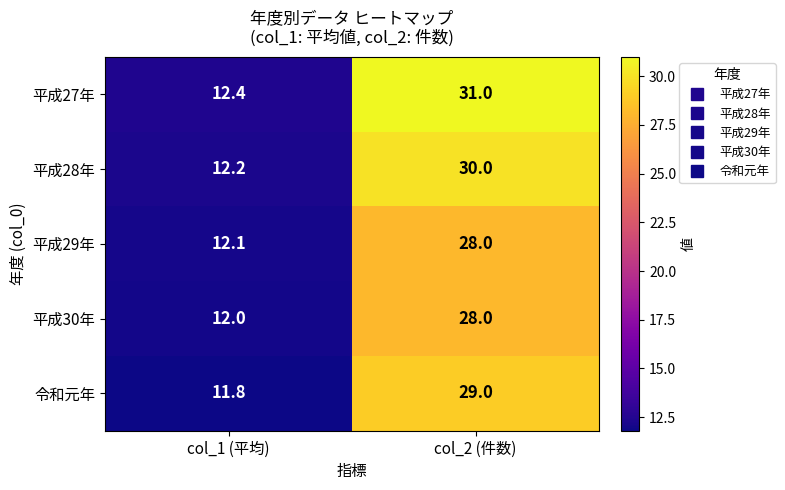

Reading right to left, list all the values displayed in this chart.

平成27年: col_2 (件数)=31.0	col_1 (平均)=12.4
平成28年: col_2 (件数)=30.0	col_1 (平均)=12.2
平成29年: col_2 (件数)=28.0	col_1 (平均)=12.1
平成30年: col_2 (件数)=28.0	col_1 (平均)=12.0
令和元年: col_2 (件数)=29.0	col_1 (平均)=11.8